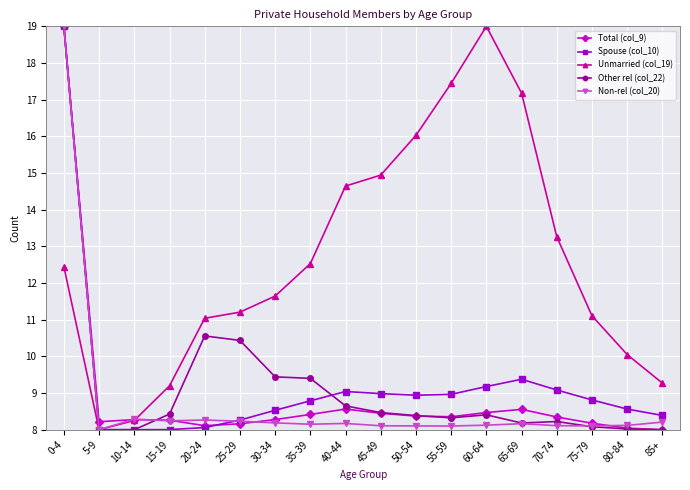

Is the value of Spouse (col_10) at 55-59 greater than the value of Other rel (col_22) at 80-84?

Yes